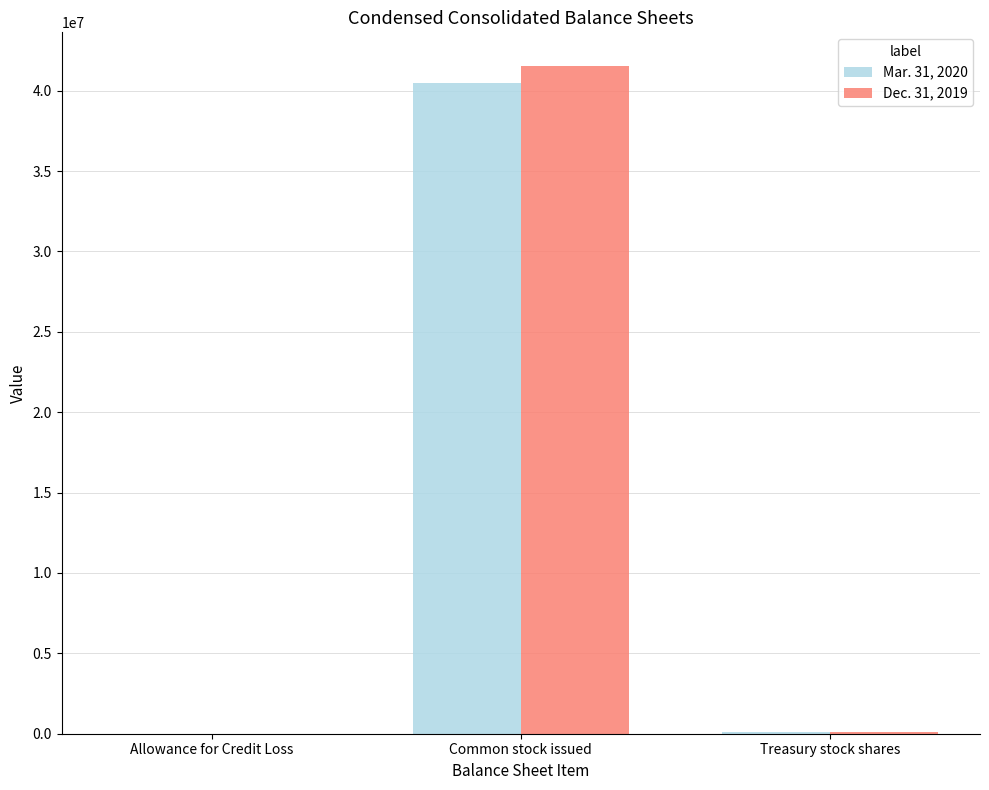

At which label is Mar. 31, 2020 closest to 20252001?

Treasury stock shares